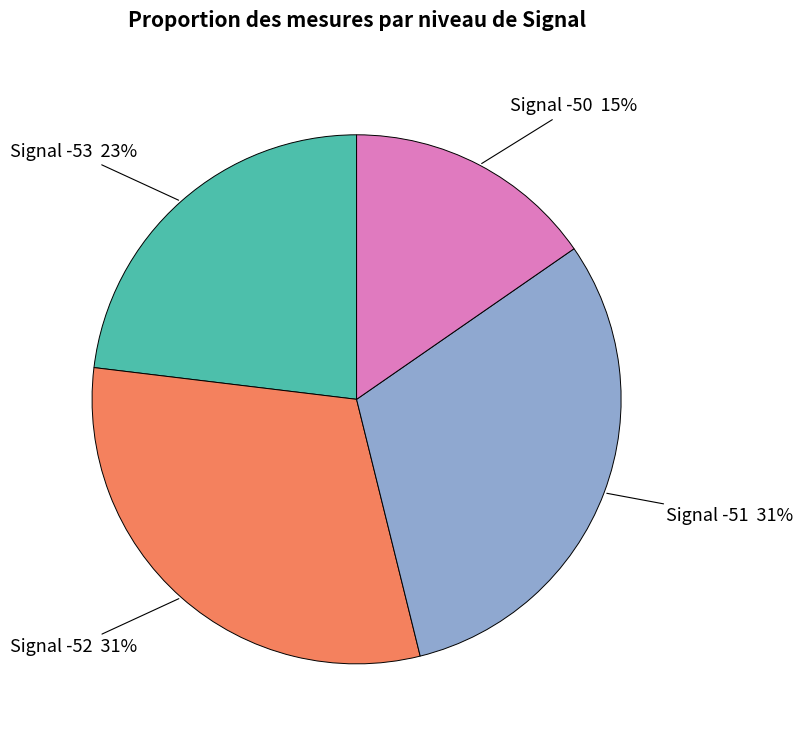

How many segments does this pie chart have?

4